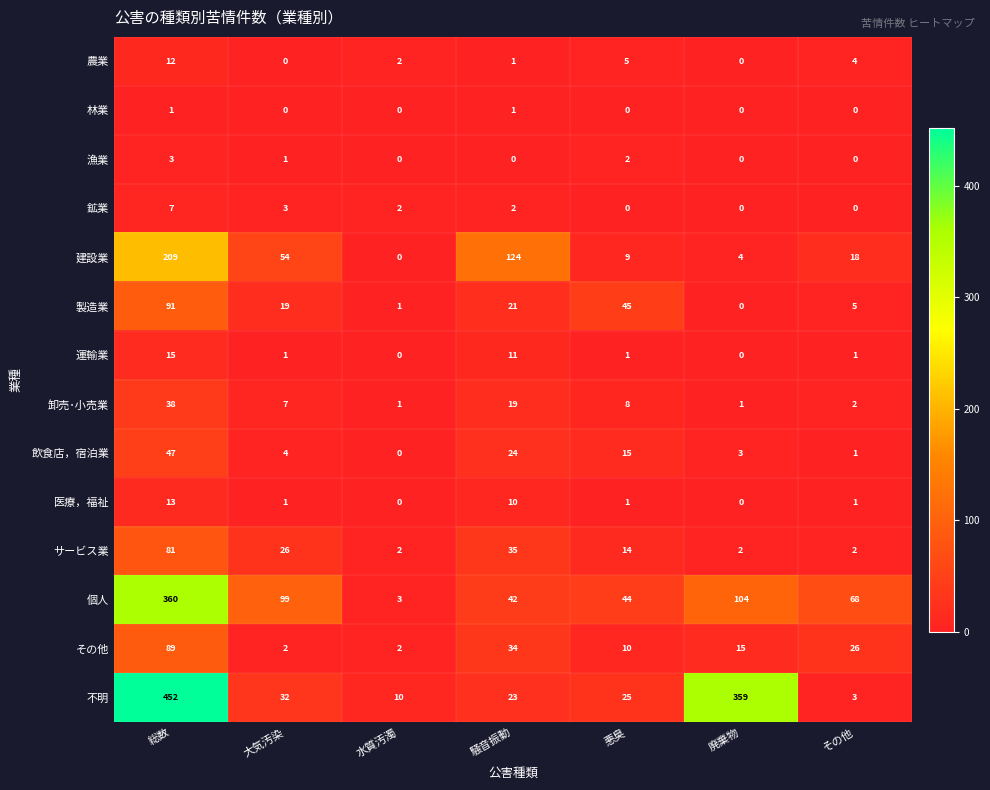

What is the highest value of the 農業 series?

12